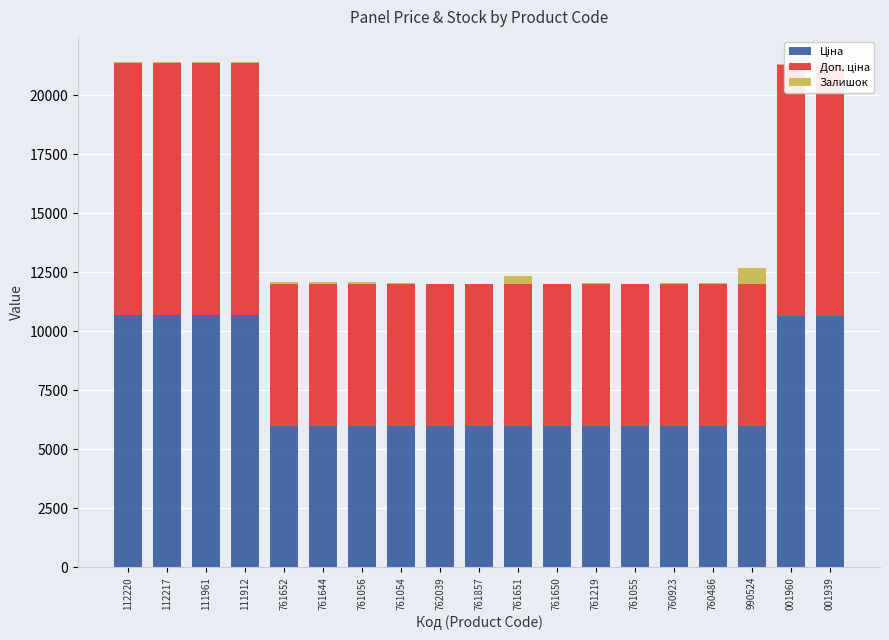

What is the sum of the Ціна values at 761652 and 112220?

16687.7